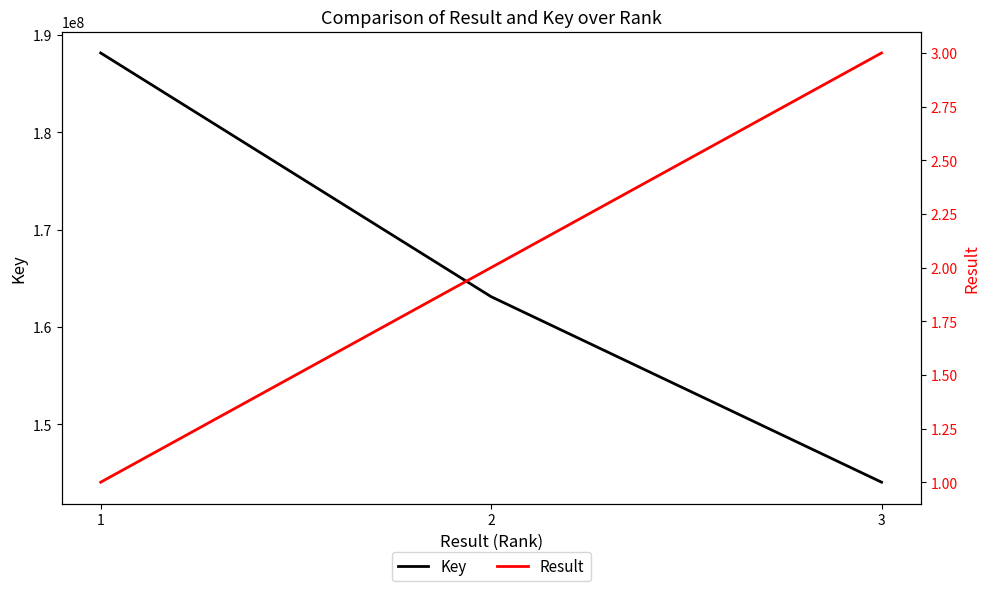

What is the value of the Result point at the 2nd from the left?

2